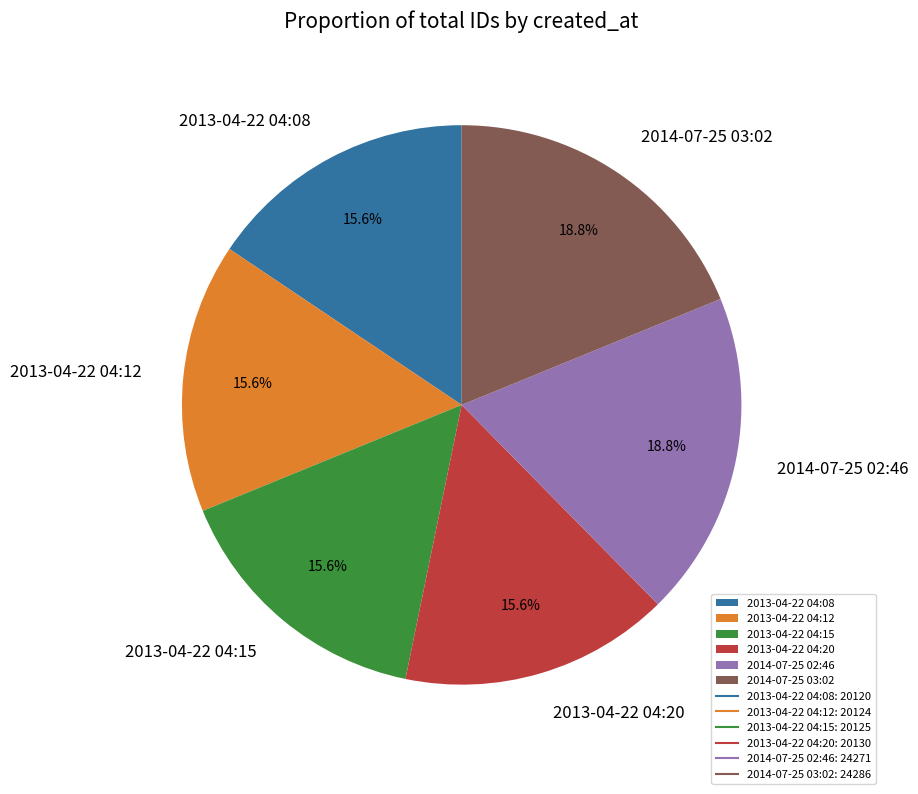

What is the ratio of the value at 2014-07-25 02:46 to the value at 2013-04-22 04:12?

1.2